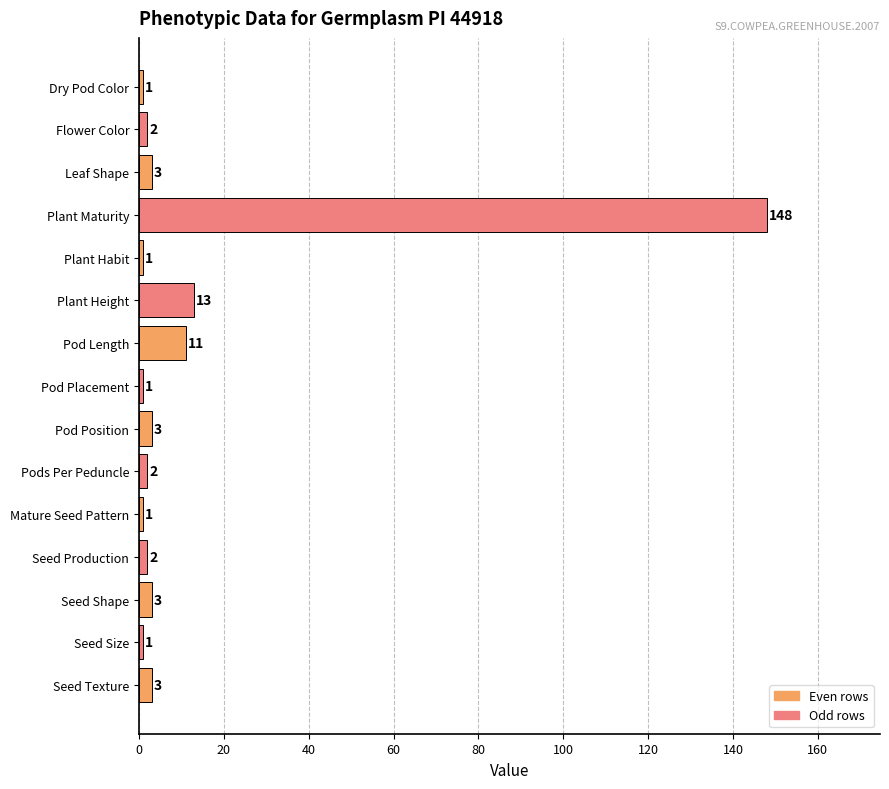

Reading bottom to top, transcribe all the data shown in this chart.

3	1	3	2	1	2	3	1	11	13	1	148	3	2	1